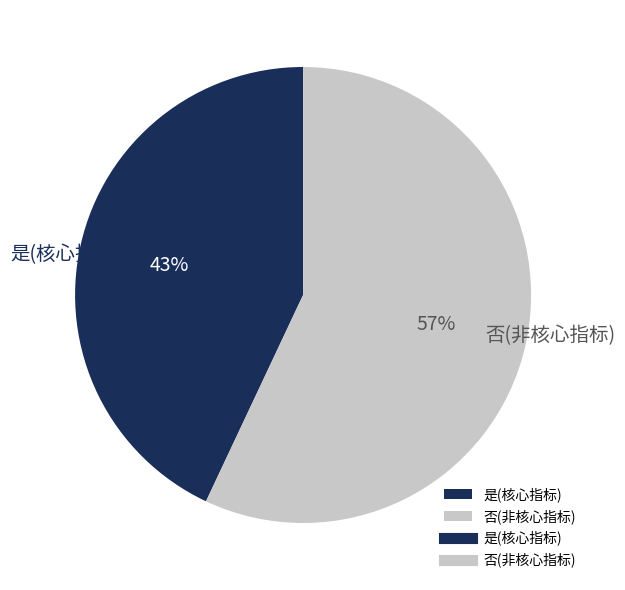

Is it true that 是(核心指标) is 43% of the pie?

True